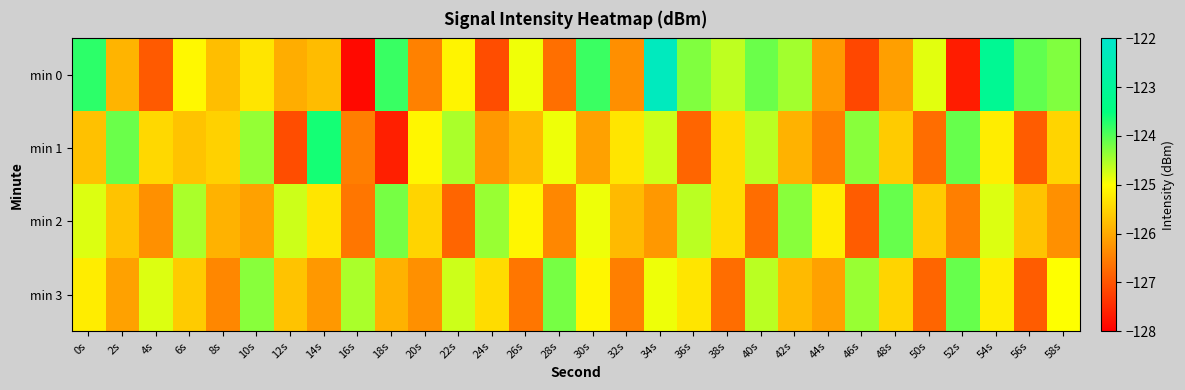

Rank the series by their maximum value, from highest to lowest.

min 0, min 1, min 2, min 3